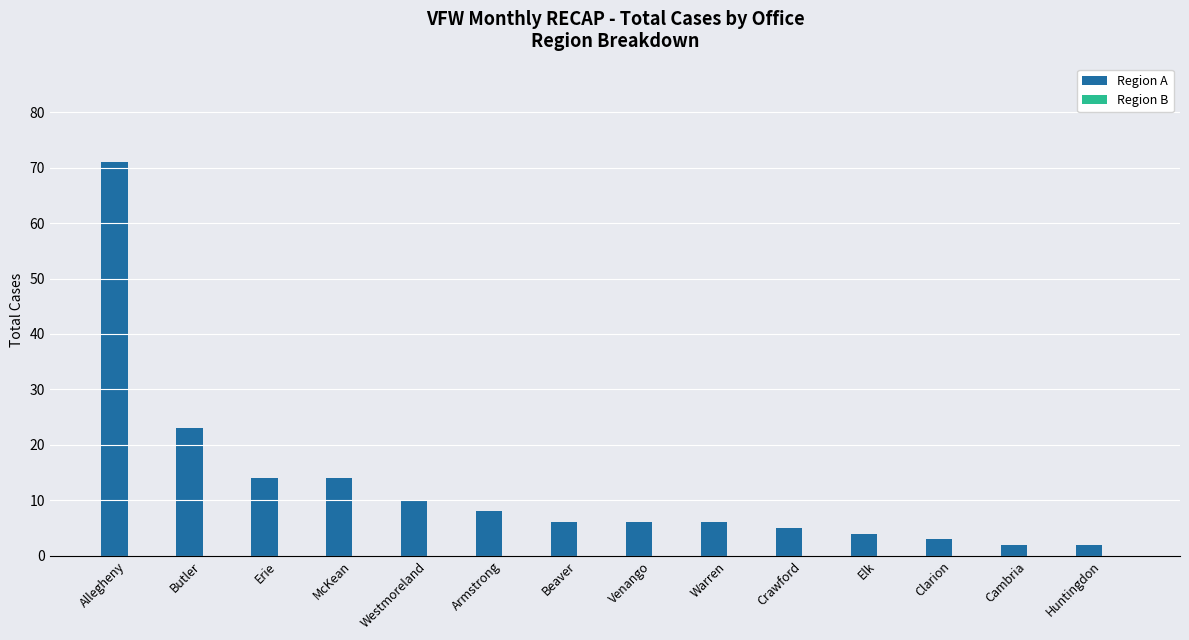

What is the label of the 6th bar from the right?

Warren